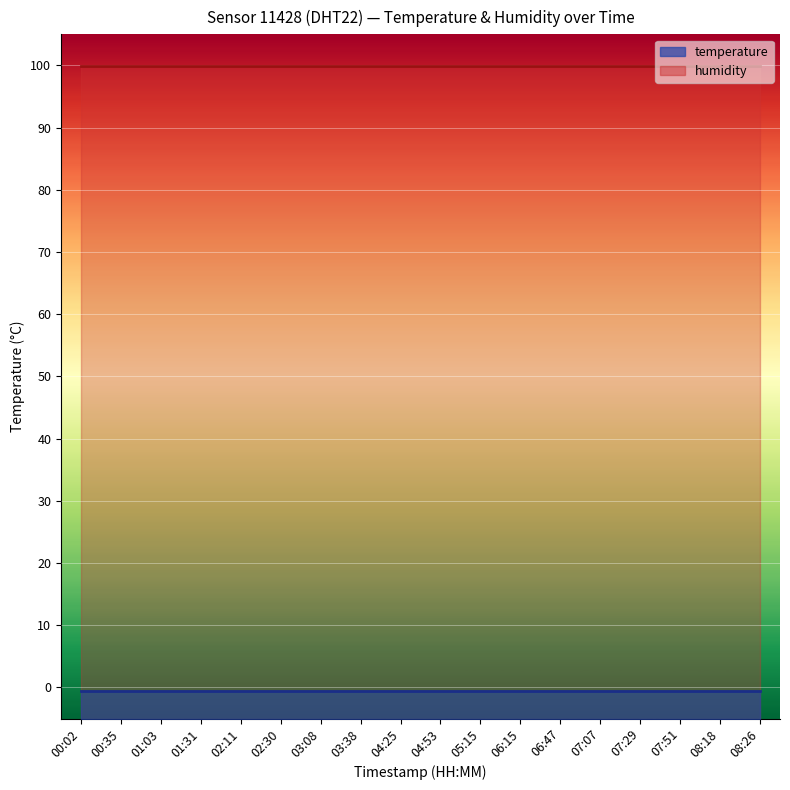

Reading left to right, what are all the values shown in this chart?

temperature: -0.5	-0.5	-0.5	-0.5	-0.5	-0.5	-0.5	-0.5	-0.5	-0.5	-0.5	-0.5	-0.5	-0.5	-0.5	-0.5	-0.5	-0.5
humidity: 99.9	99.9	99.9	99.9	99.9	99.9	99.9	99.9	99.9	99.9	99.9	99.9	99.9	99.9	99.9	99.9	99.9	99.9